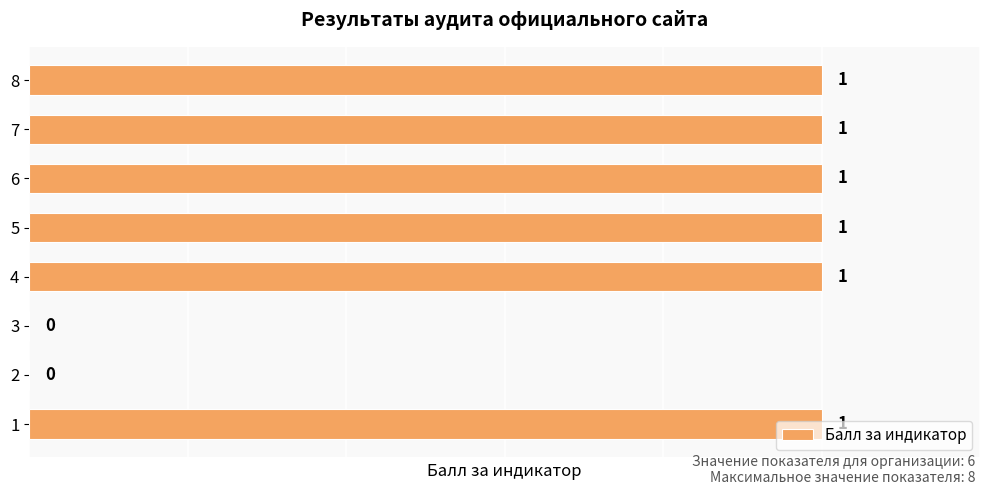

What is the ratio of the value at 3 to the value at 7?

0.0